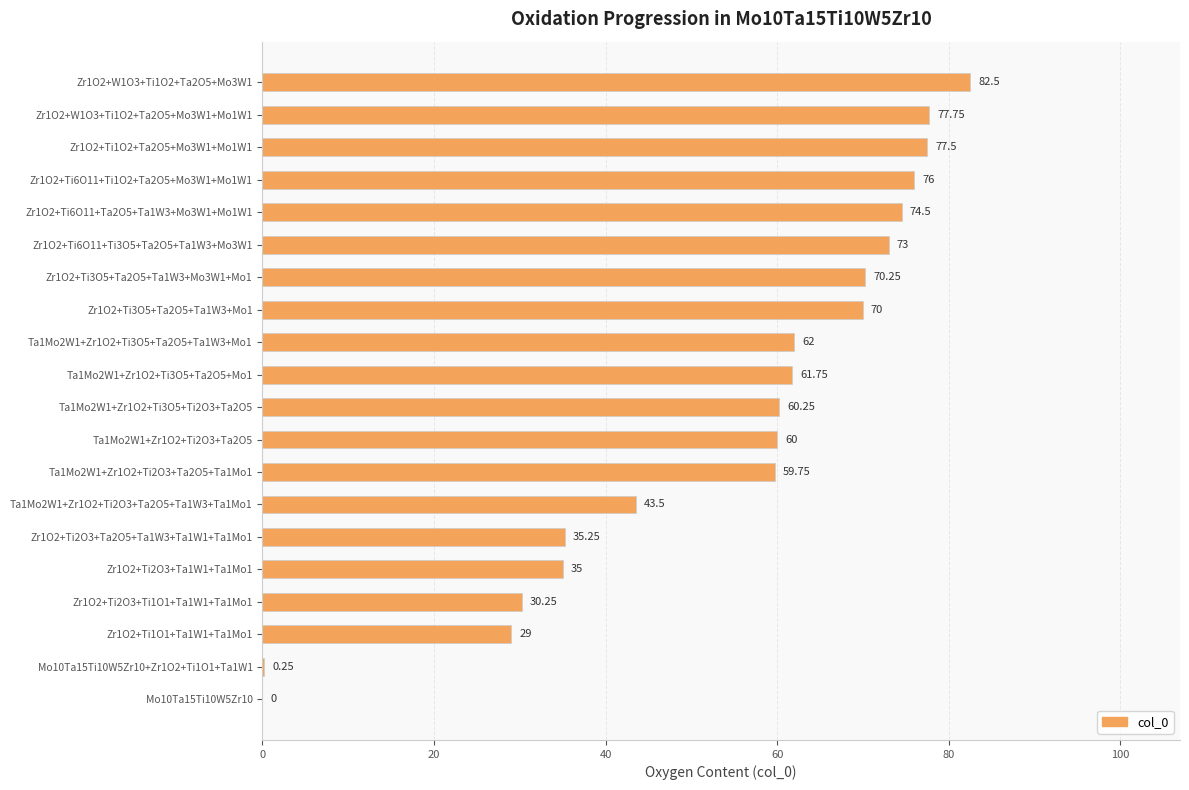

Approximately how many times larger is the value at Zr1O2+Ti6O11+Ti1O2+Ta2O5+Mo3W1+Mo1W1 compared to Zr1O2+Ti2O3+Ta1W1+Ta1Mo1?

2.2